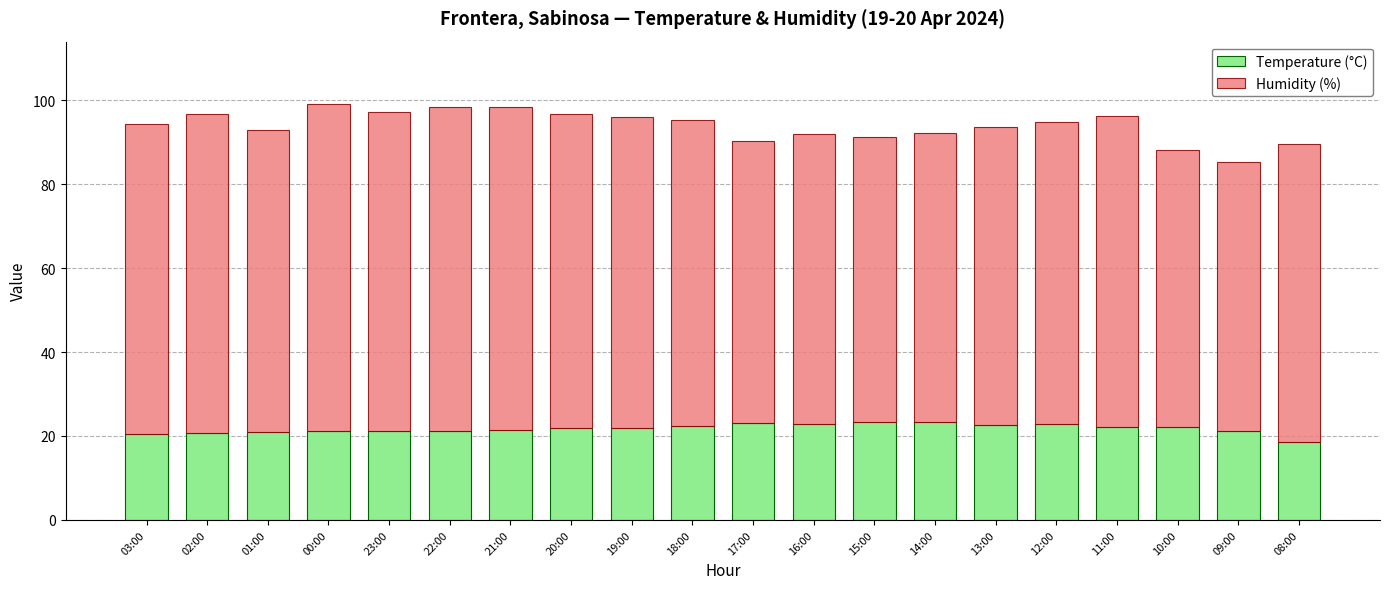

What is the value of the Temperature (°C) bar at the 7th from the left?

21.4